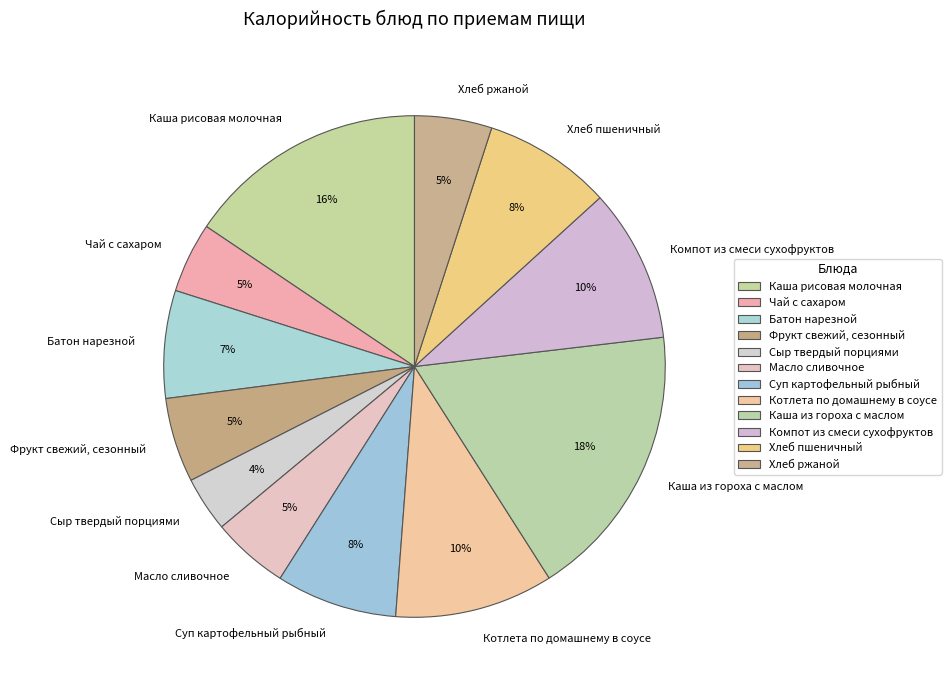

Does any single category account for the majority?

No